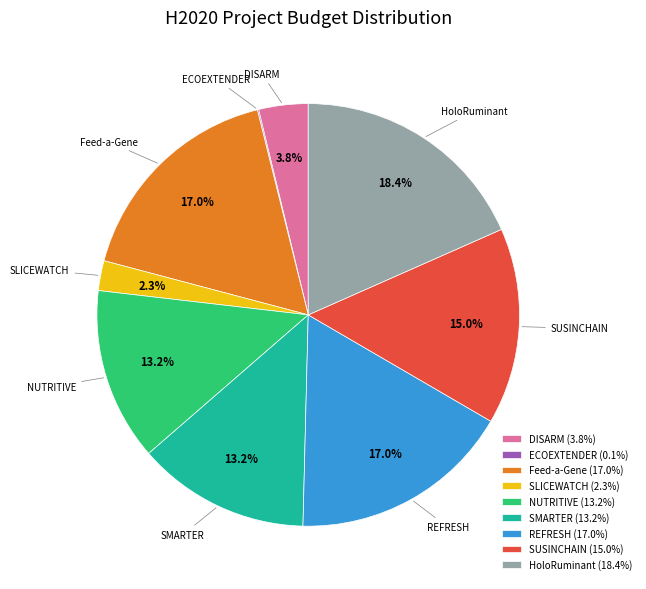

What is the ratio of the value at Feed-a-Gene to the value at SLICEWATCH?

7.4